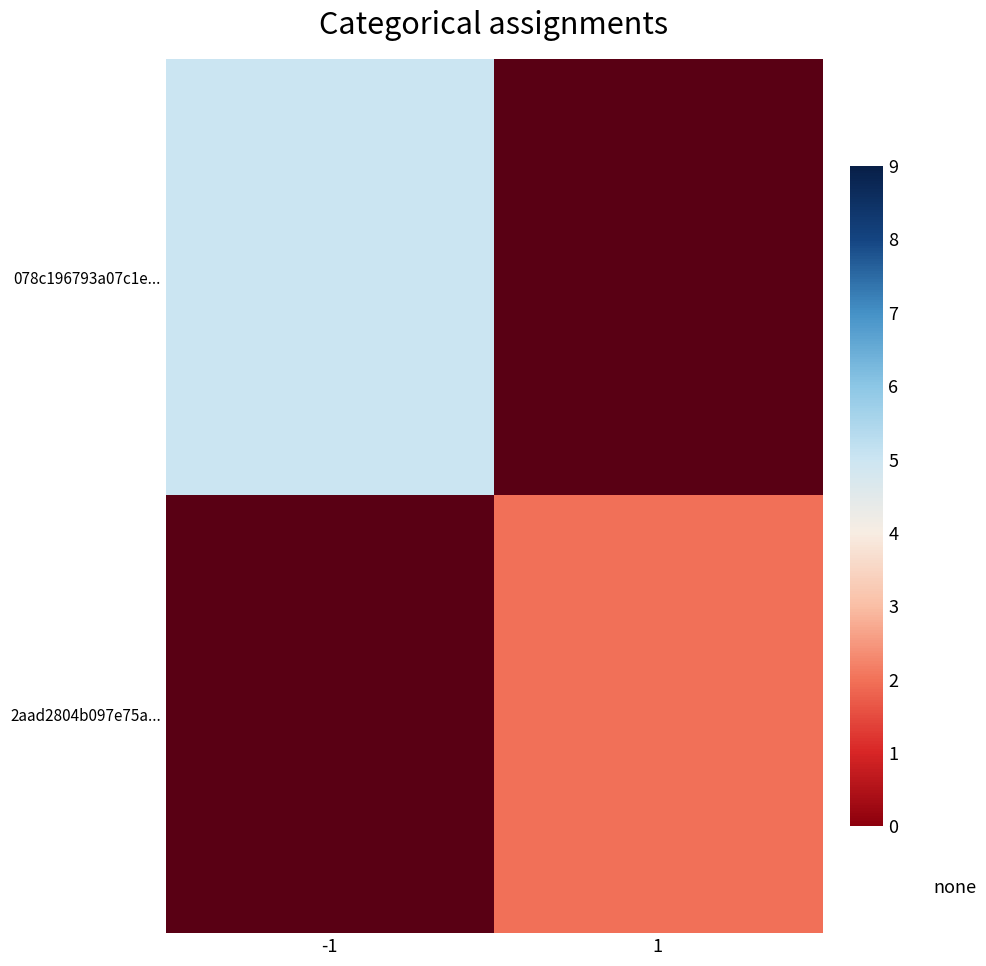

The value of 078c196793a07c1e... at -1 is 5.0. True or false?

True